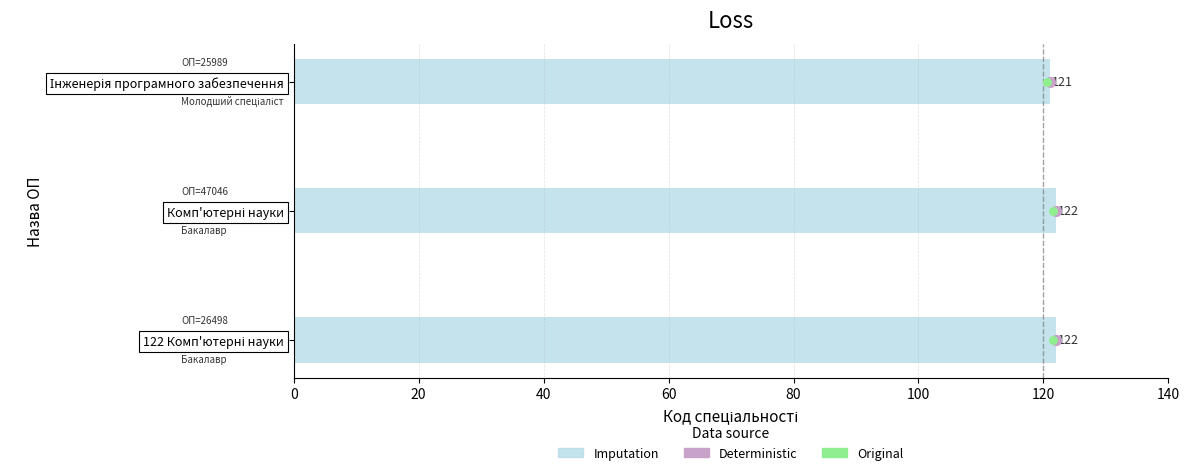

Which series contains the lowest Y value?

Deterministic